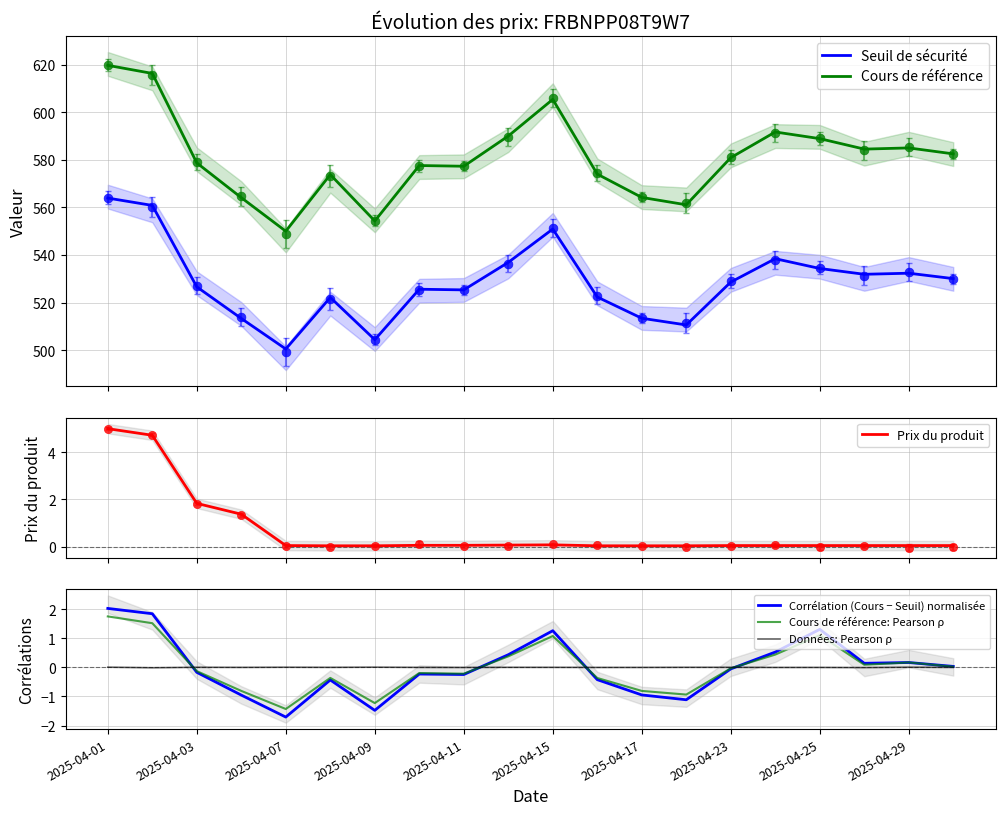

Is it true that Corrélation (Cours − Seuil) normalisée equals -1.7 at 2025-04-07?

True